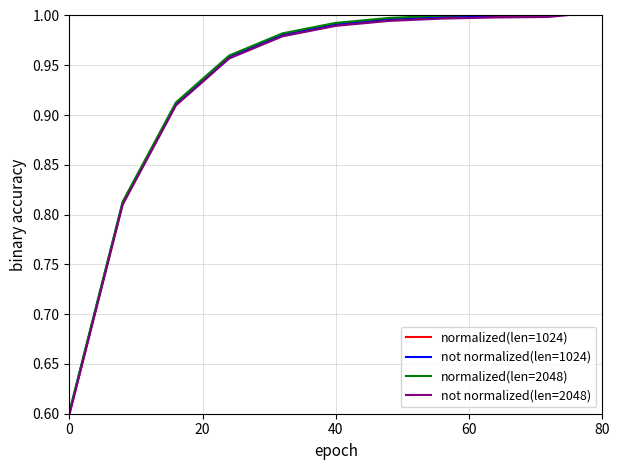

True or false: normalized(len=2048) and not normalized(len=1024) cross at least once.

False